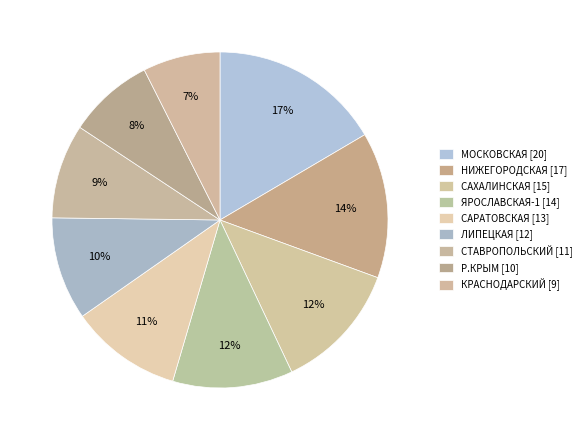

Count the number of slices in the pie.

9